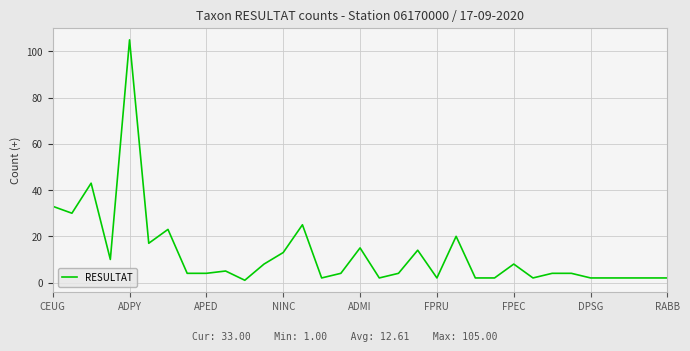

What is the smallest value displayed?

1